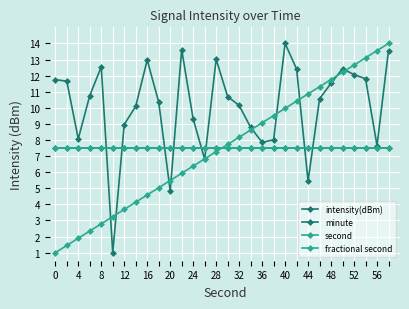

True or false: second has more than 0 points higher than both neighbors.

False